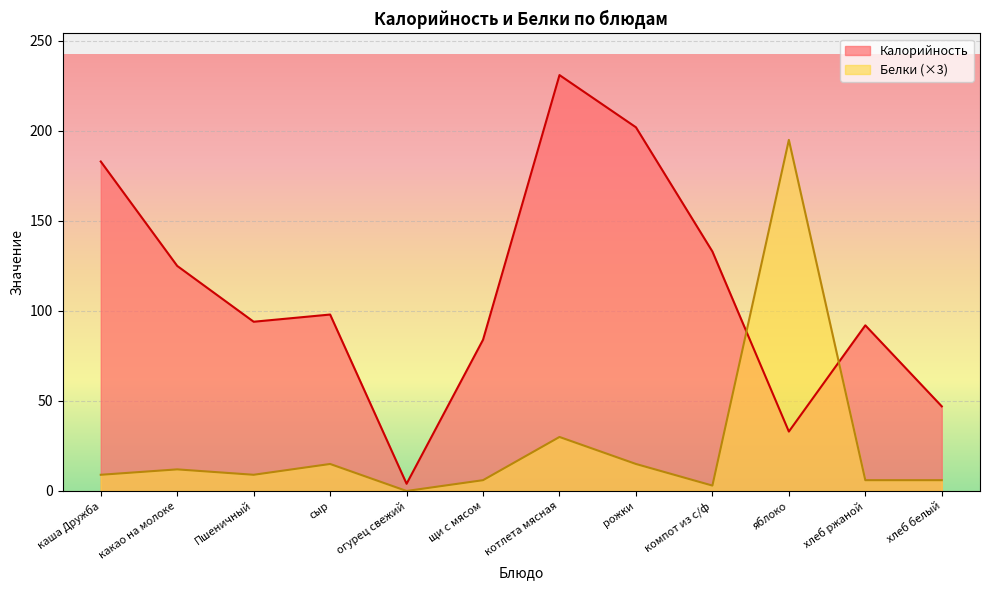

At which category does Белки reach its first local peak?

какао на молоке